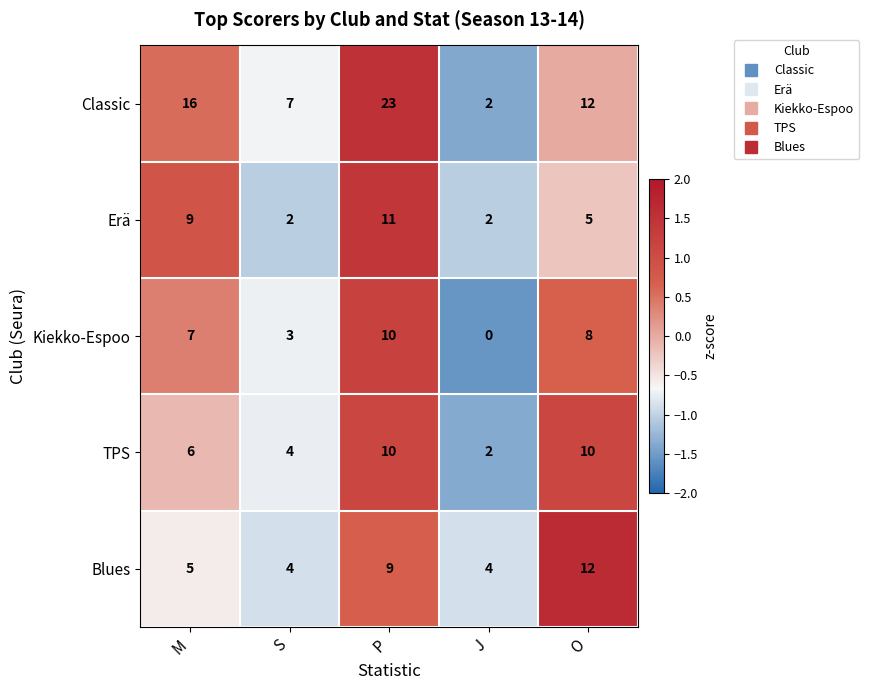

Which label corresponds to the smallest value in the chart?

J